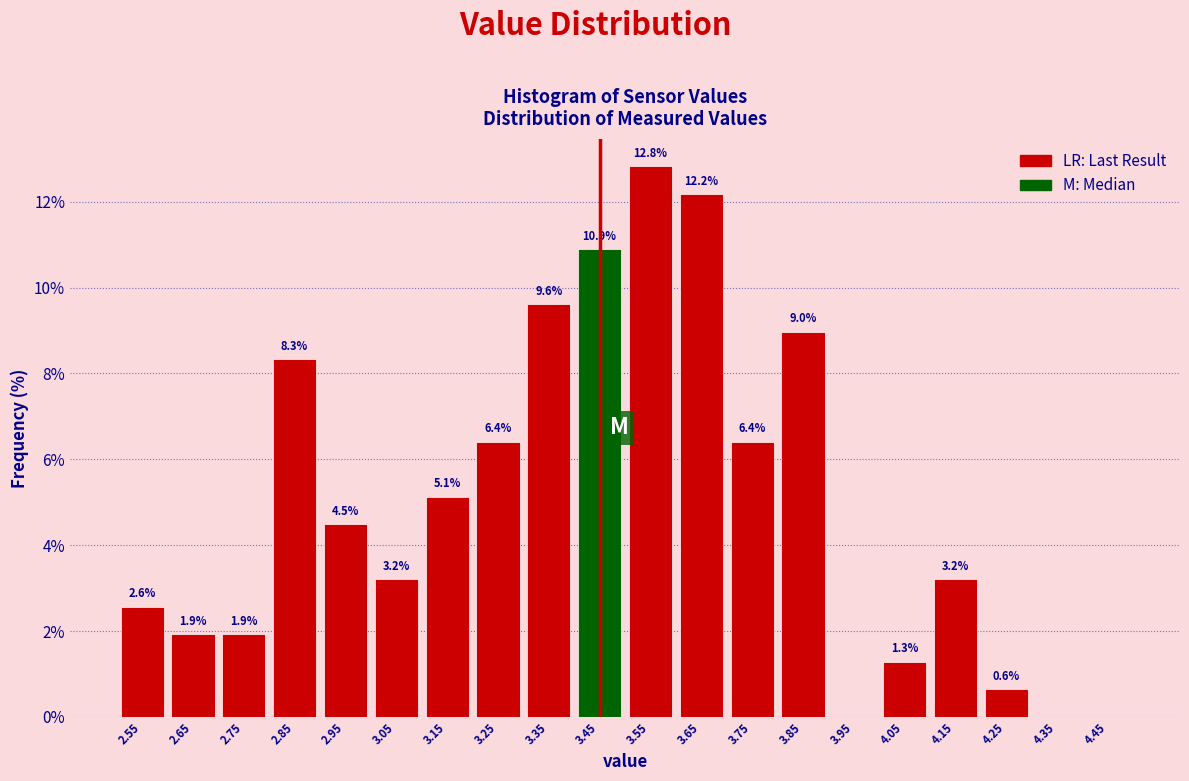

Over which range of the x-axis is the bar tallest?

3.5 to 3.6